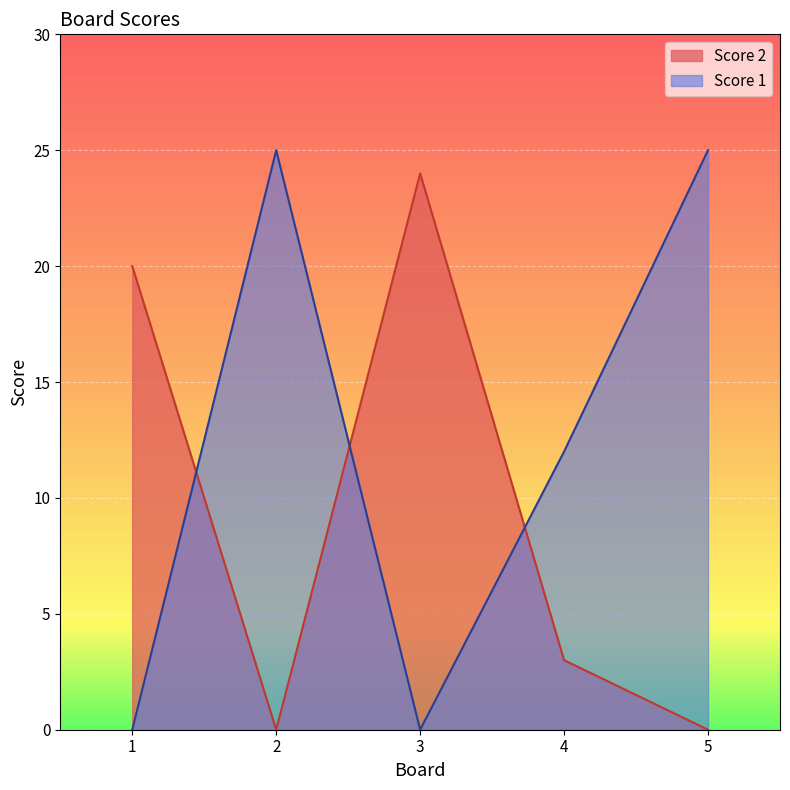

Is it true that Score 2 equals 24 at 3?

True